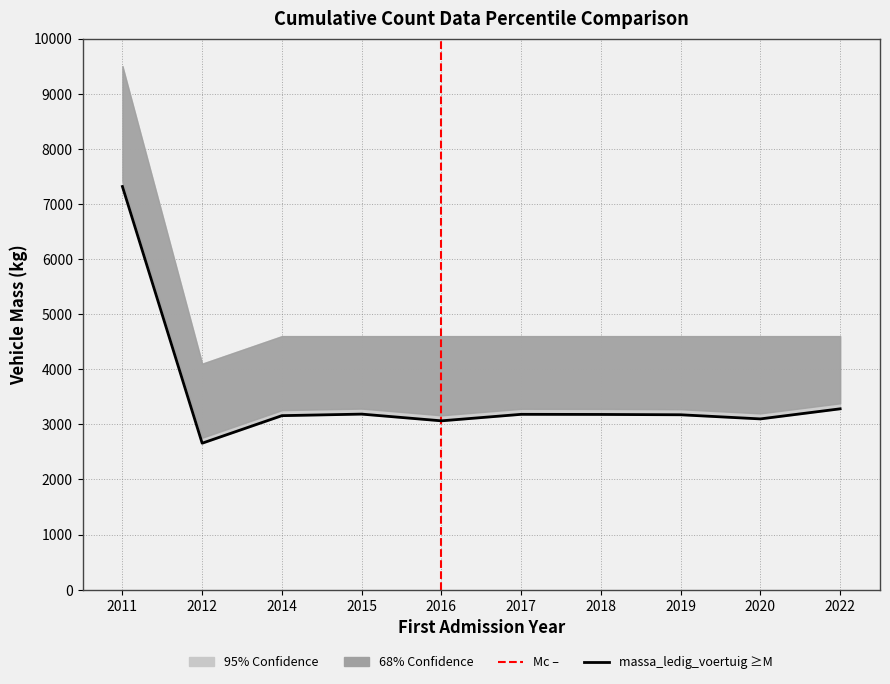

Where is massa_ledig_voertuig nearest to the value 4986?

2022